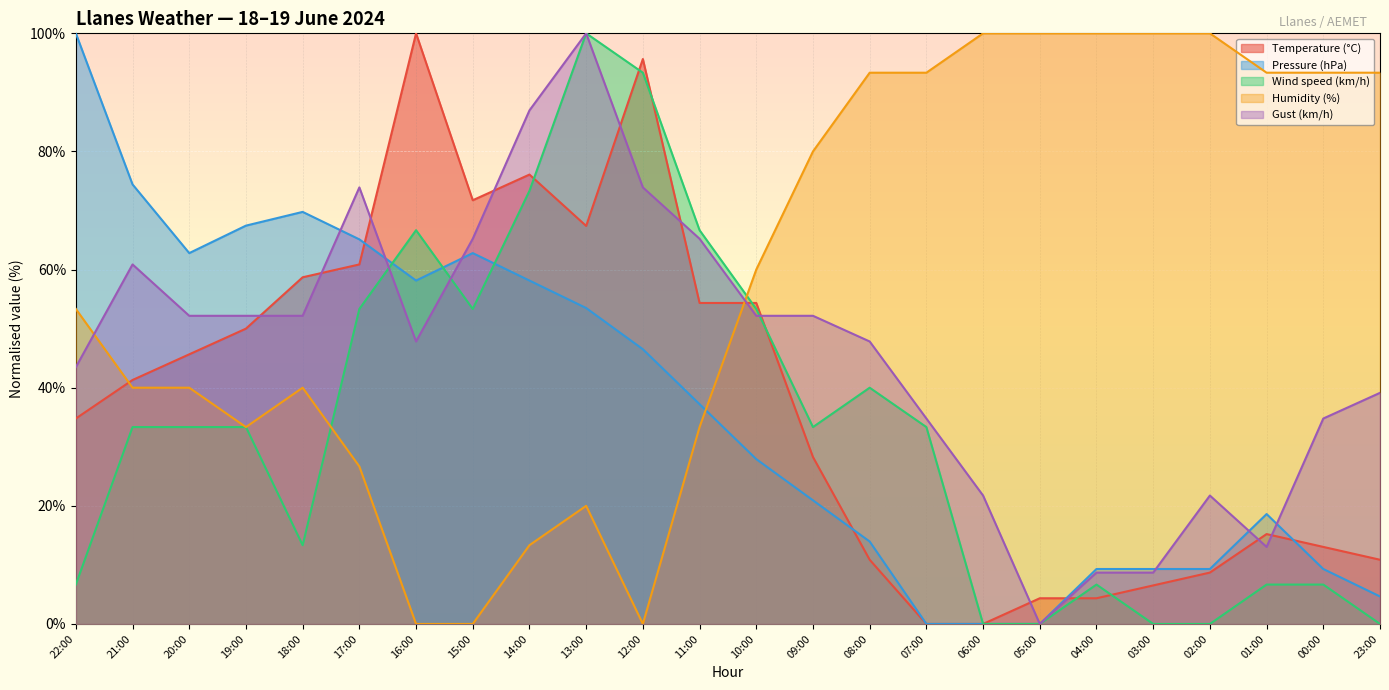

What is the total value across all series at 10:00?

247.8